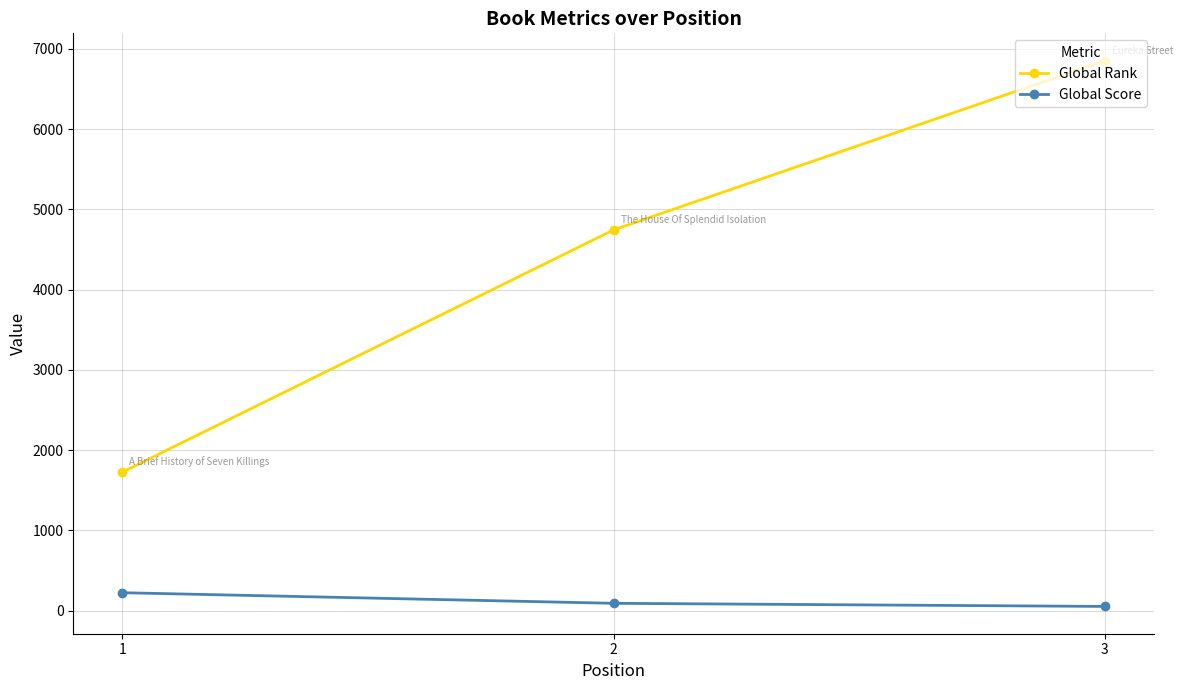

What is the sum of all Global Score values?

363